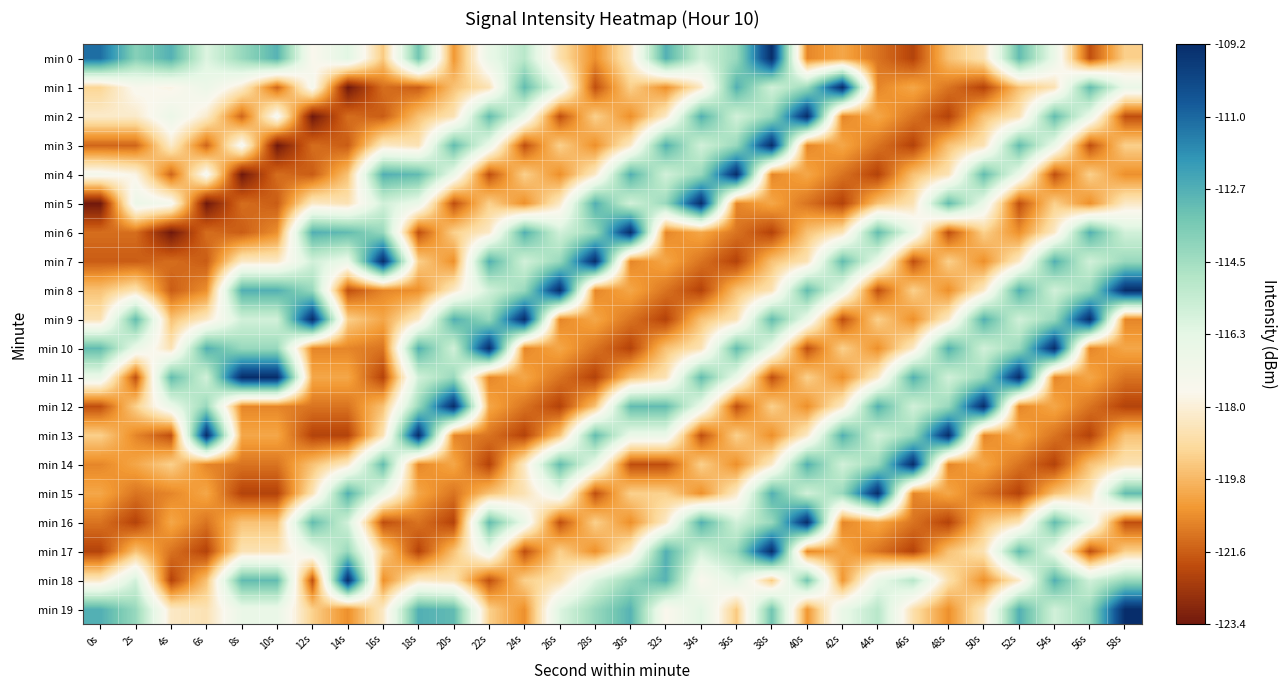

Between 48s and 18s, which is larger?

18s